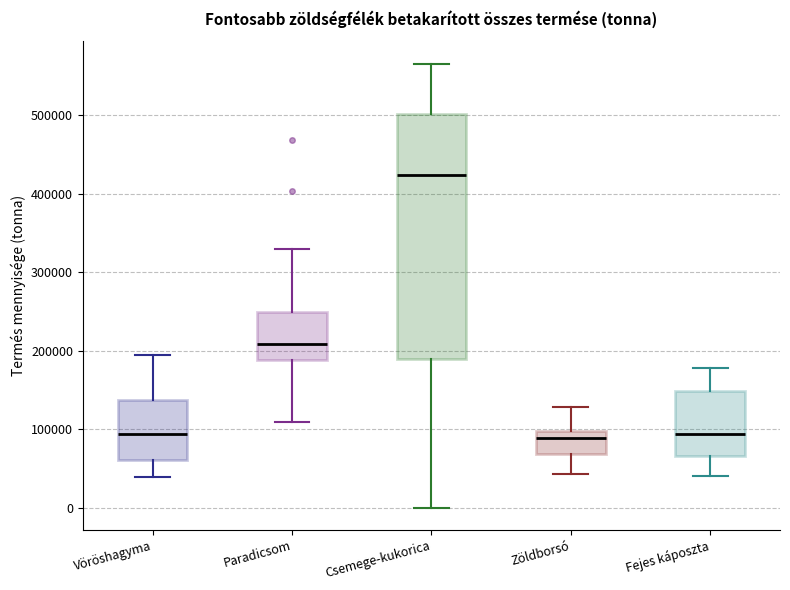

Where is the upper edge of the box for Vöröshagyma on the y-axis? The values are not printed on the chart, so give them approximately, as read against the axis.

140000